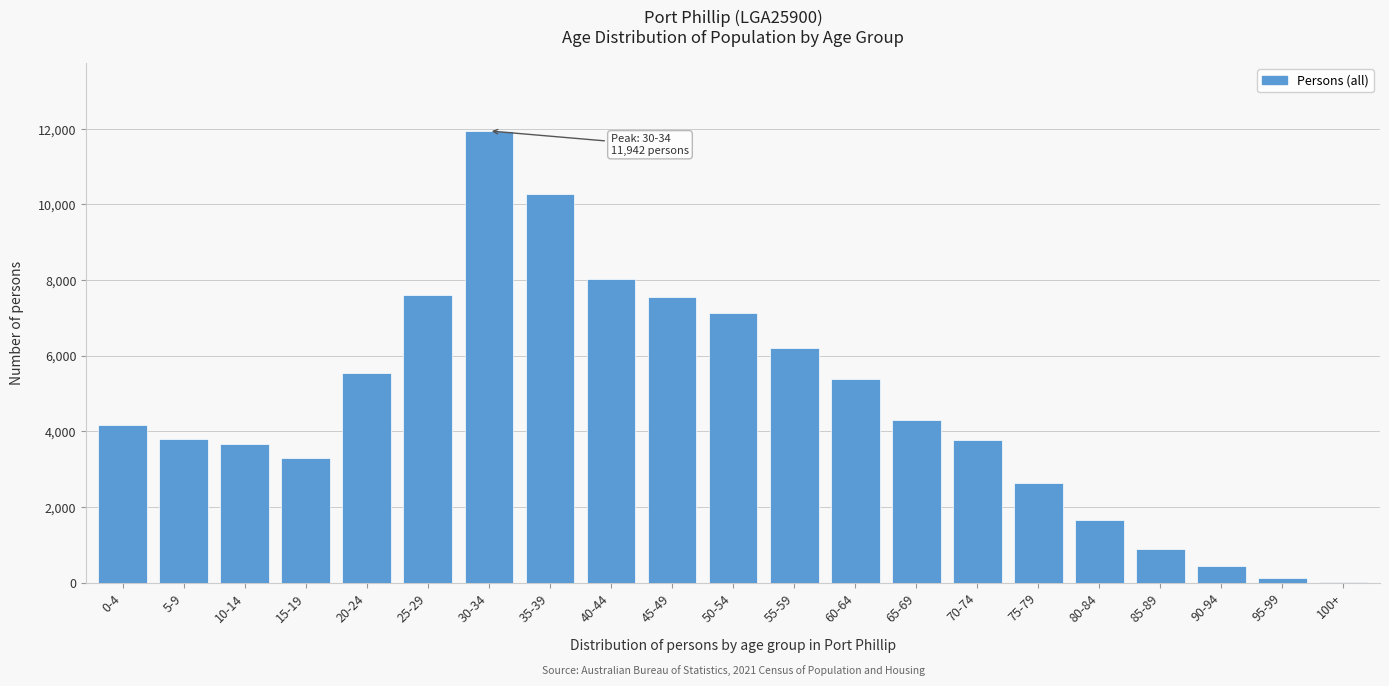

At which category does the chart reach its peak across all series?

30-34